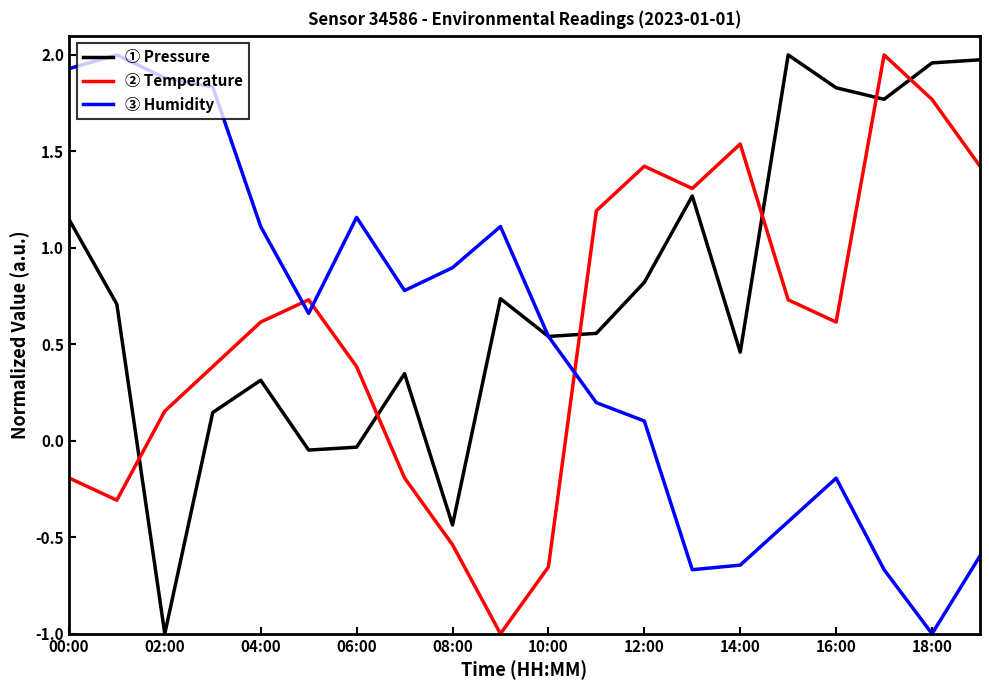

Which series has the largest total across all categories?

① Pressure